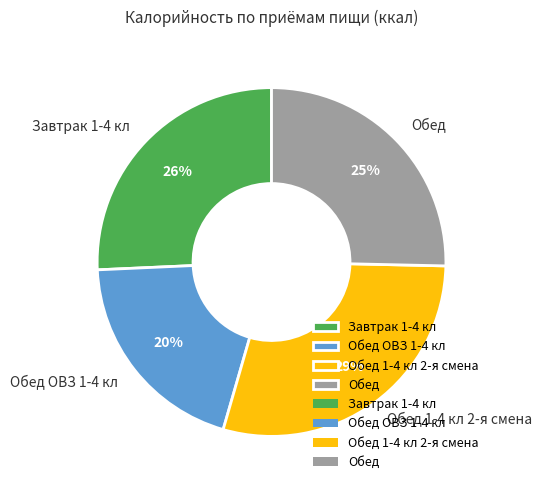

To the nearest percent, what is the average slice percentage?

25%